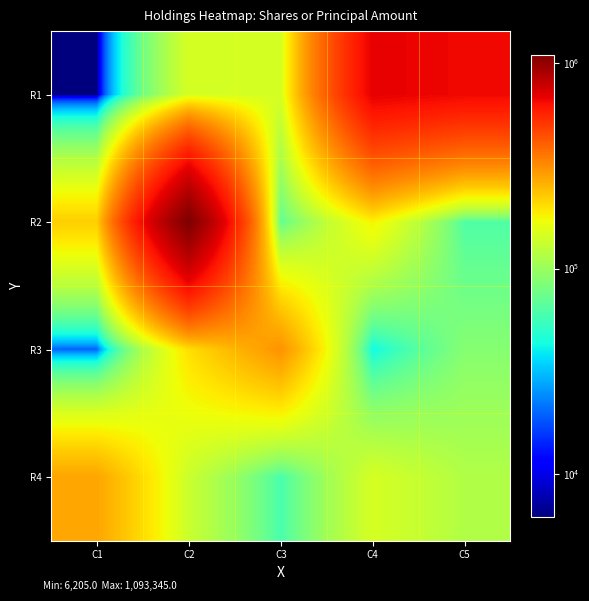

Which series has the widest spread of values?

R2